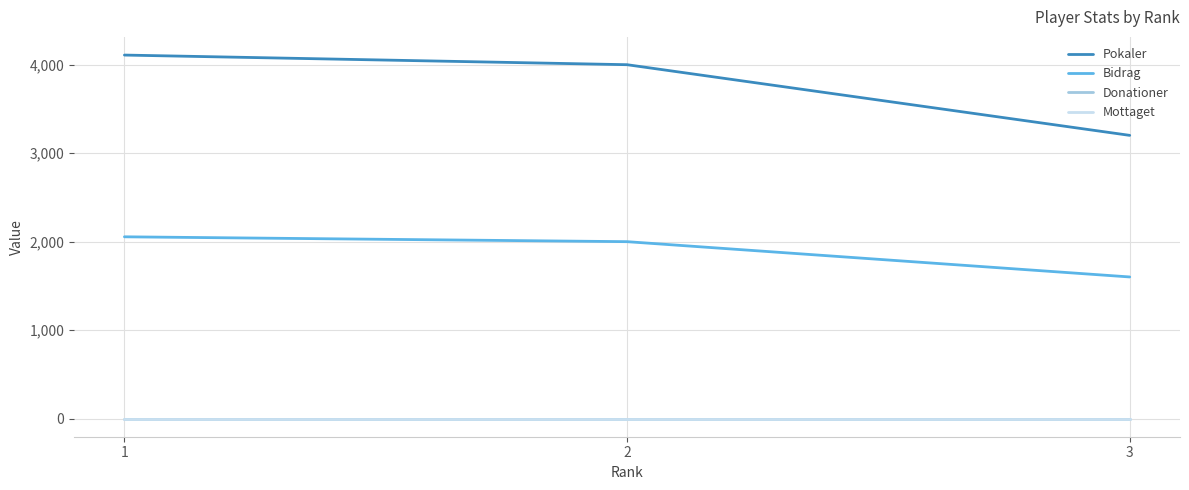

What is the spread (max minus min) of values at 2?

4001